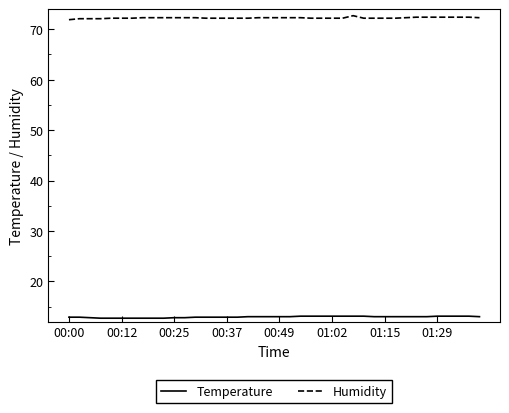

Which series has the largest total across all categories?

Humidity